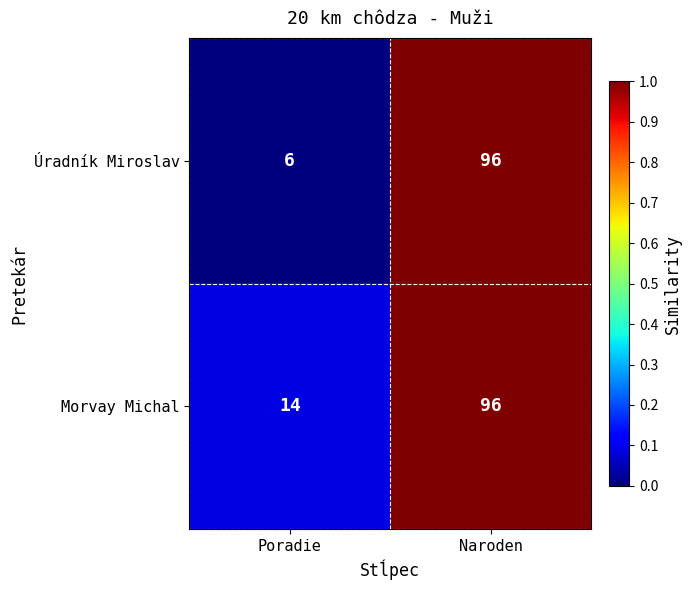

List the labels in order of Morvay Michal value, smallest first.

Poradie, Naroden